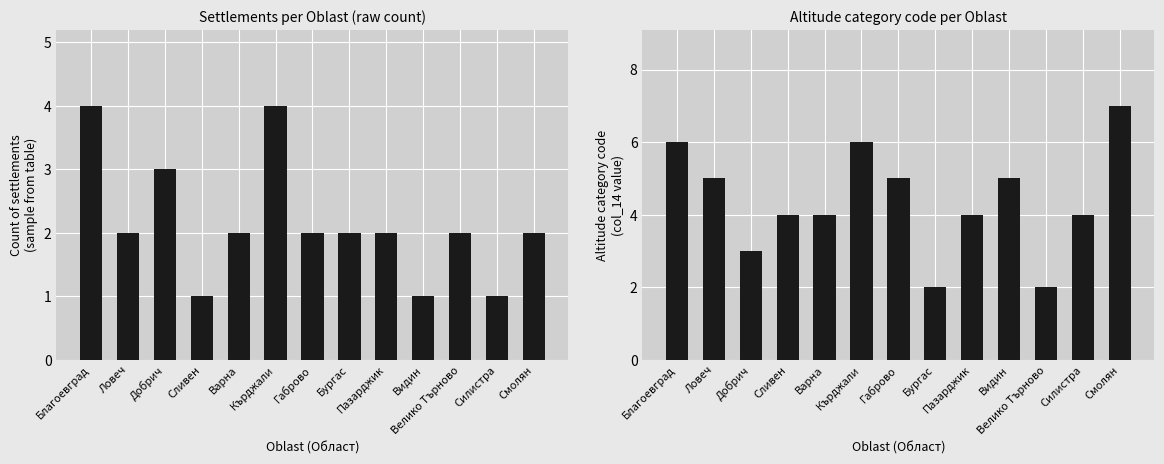

The Count of settlements series shows 2 at Видин. True or false?

False